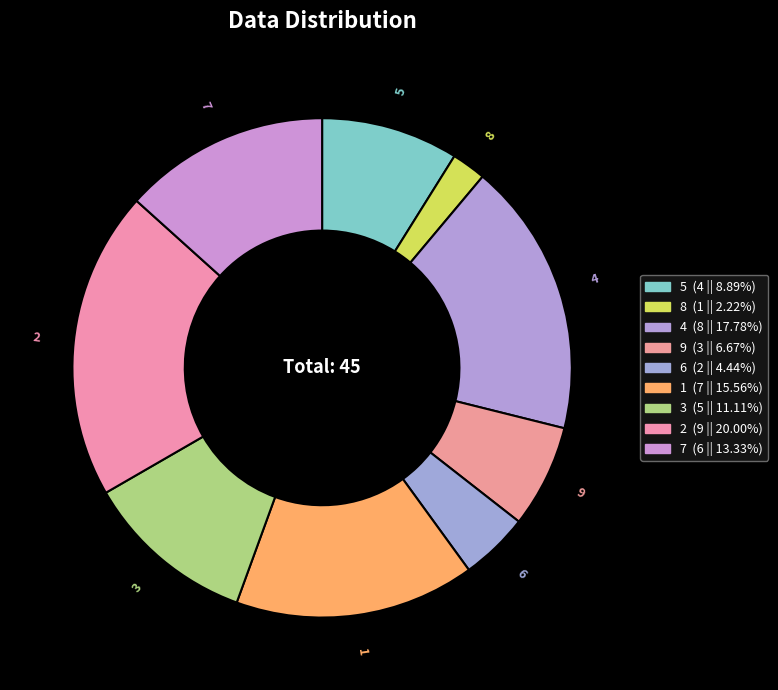

Count the number of slices in the pie.

9